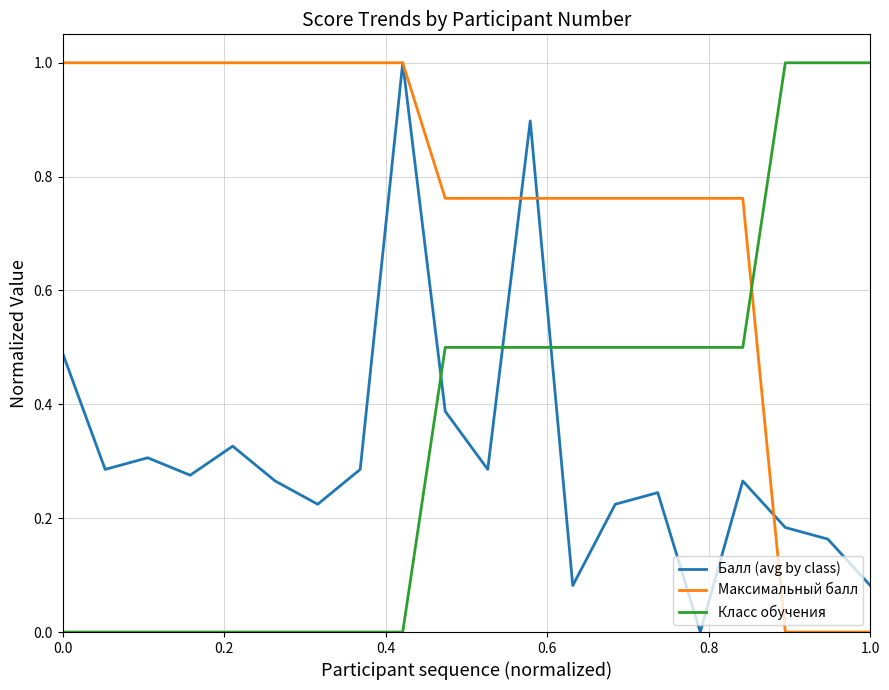

Which series has the largest total across all categories?

Максимальный балл